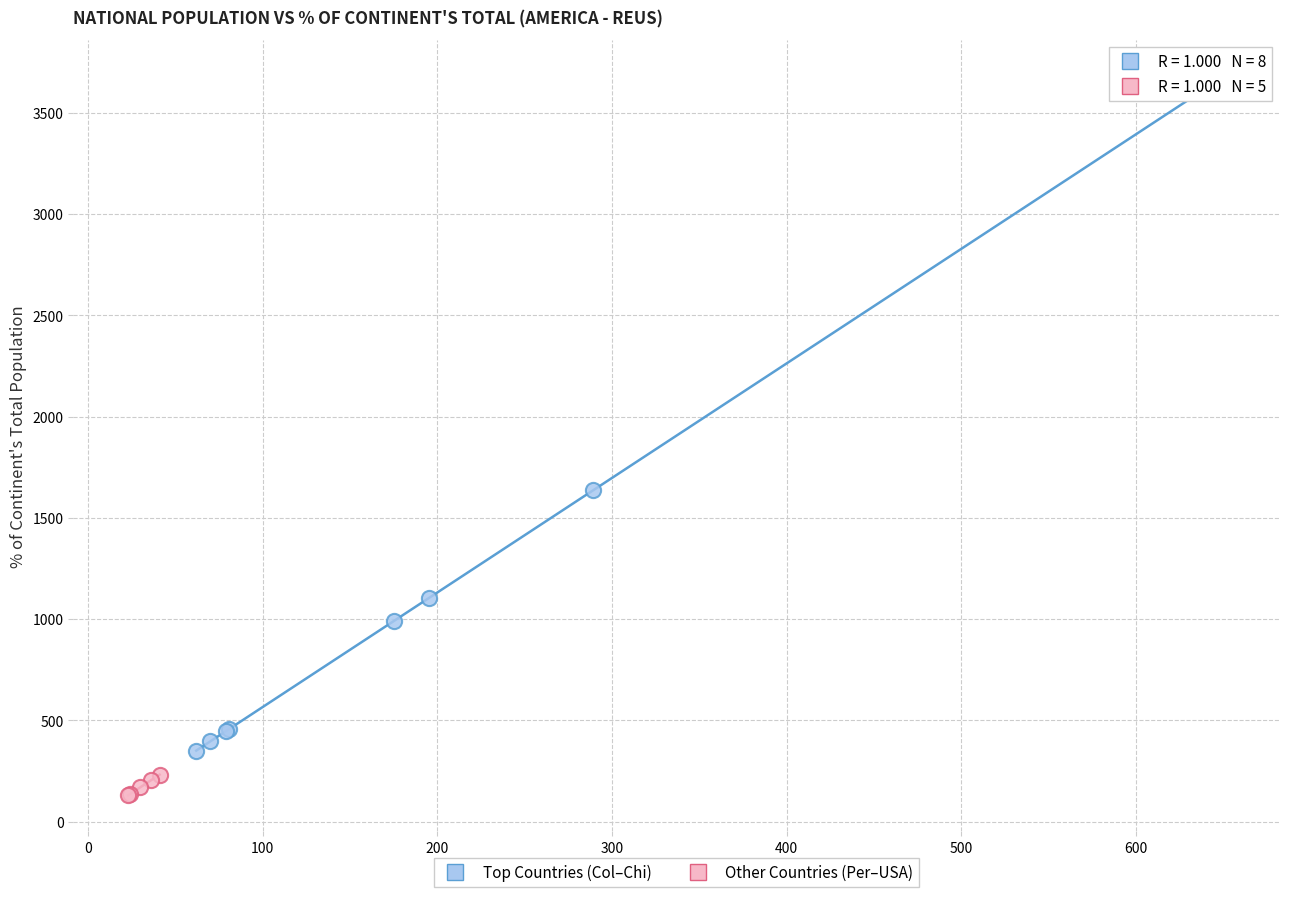

Which series has the largest Y range (max minus min)?

Top Countries (Col–Chi)